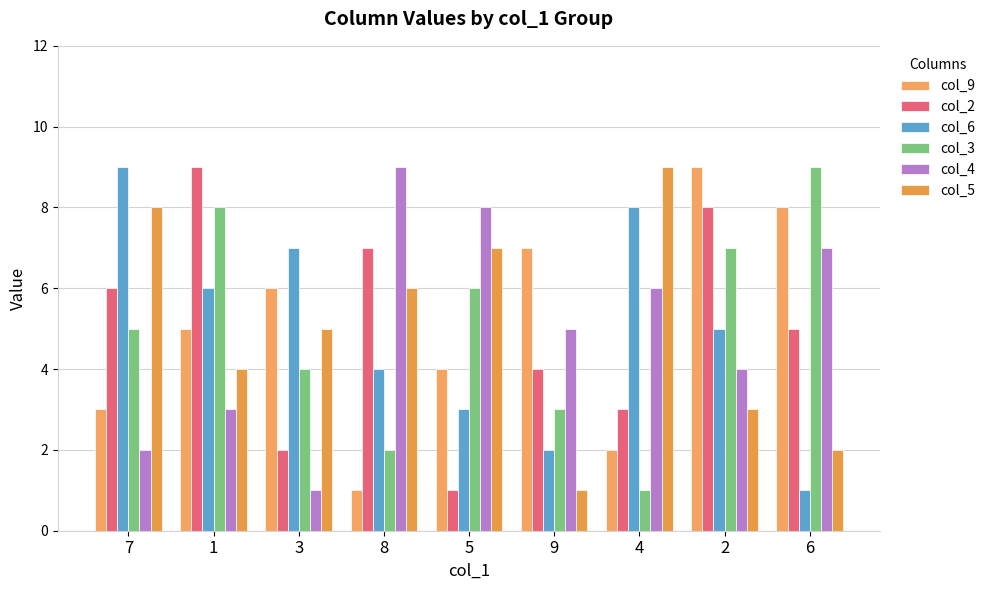

At which label is col_2 closest to 5?

6